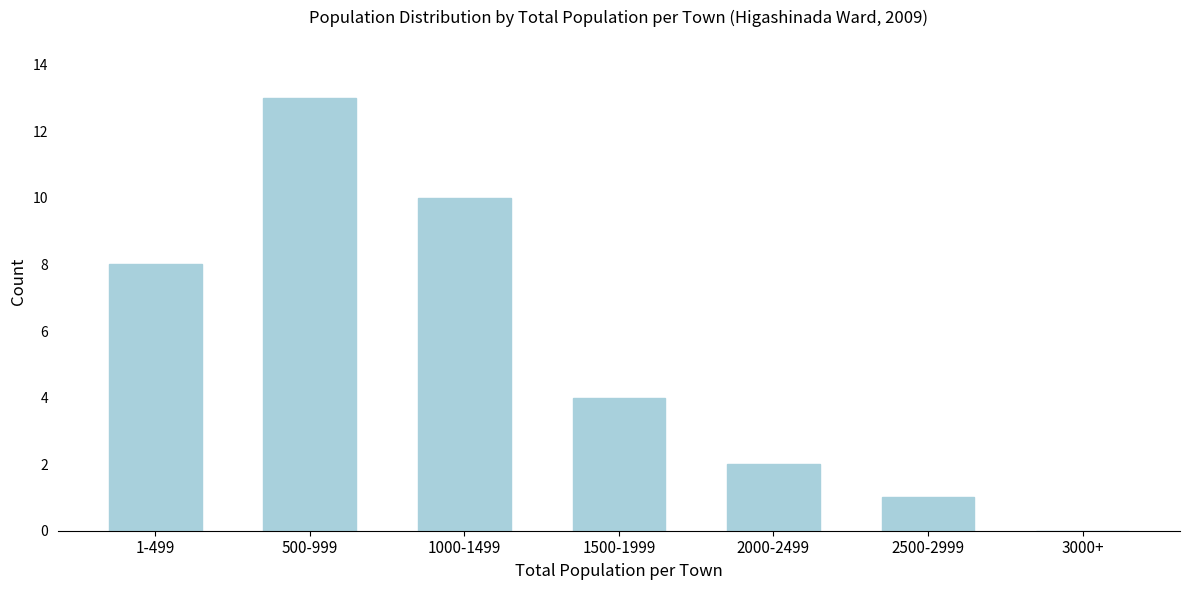

Reading left to right, extract all data points from this chart.

1-499=8	500-999=13	1000-1499=10	1500-1999=4	2000-2499=2	2500-2999=1	3000+=0